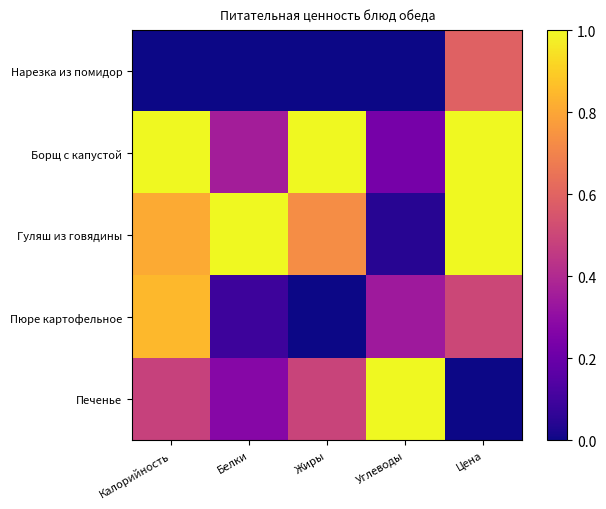

Rank the series at Белки from lowest to highest value.

Нарезка из помидор, Пюре картофельное, Печенье, Борщ с капустой, Гуляш из говядины